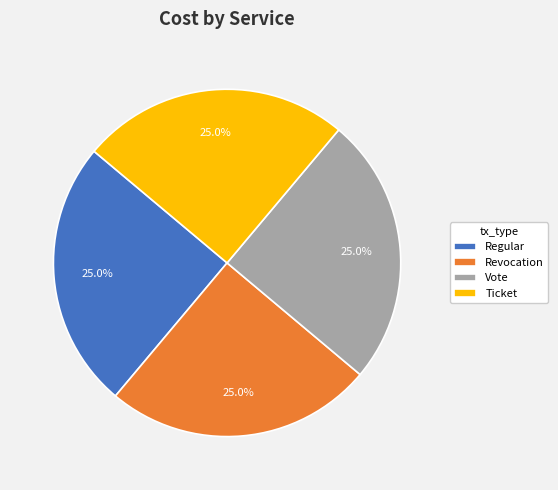

The Regular slice represents 11% of the pie. True or false?

False